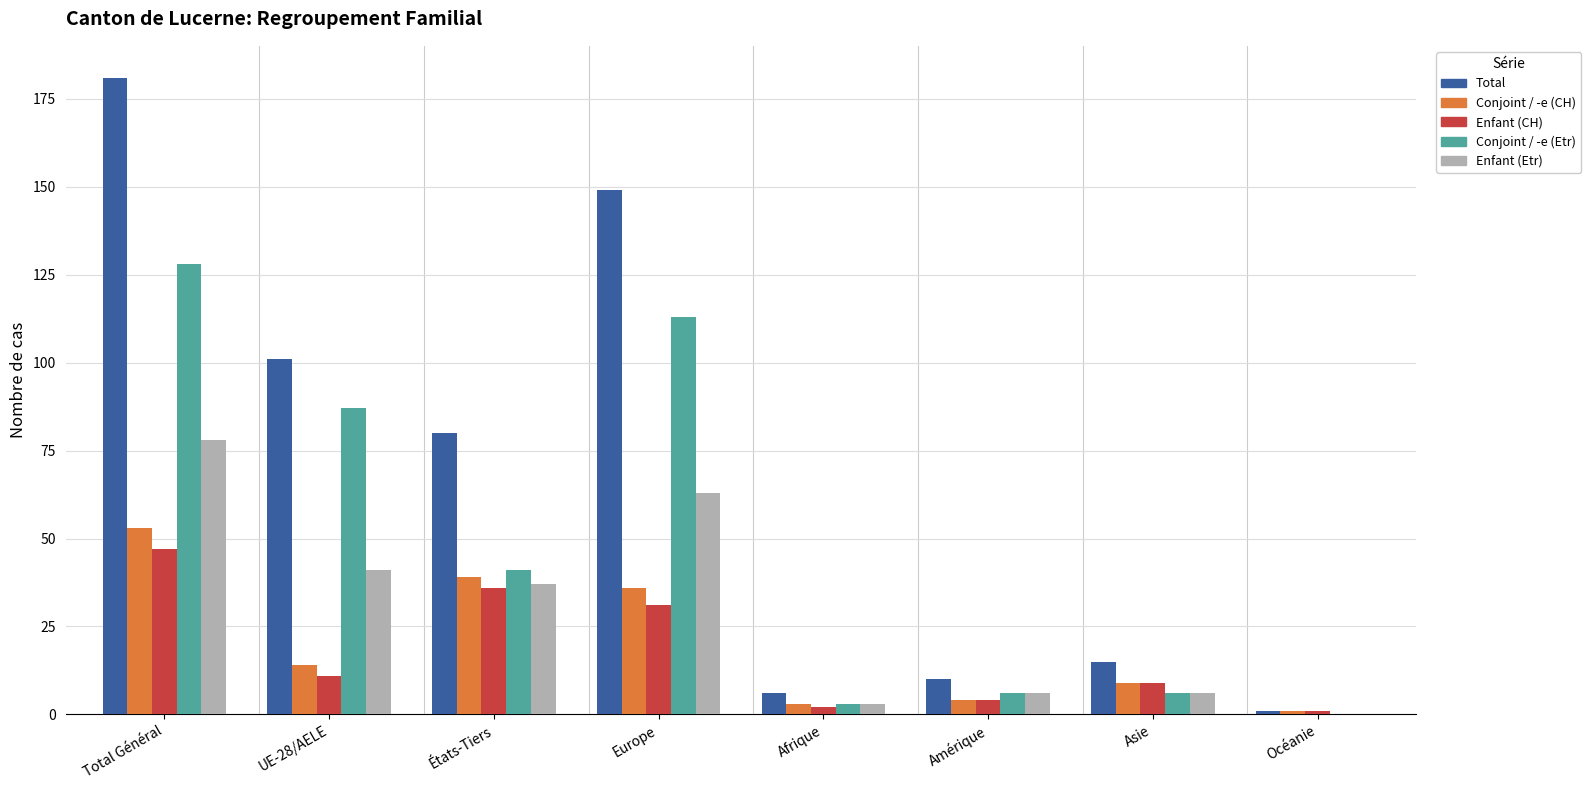

How many groups of bars are there?

8